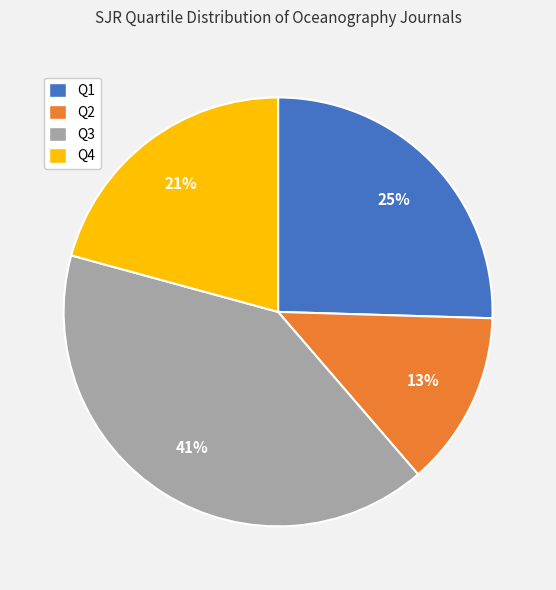

True or false: Q4 accounts for 21% of the total.

True